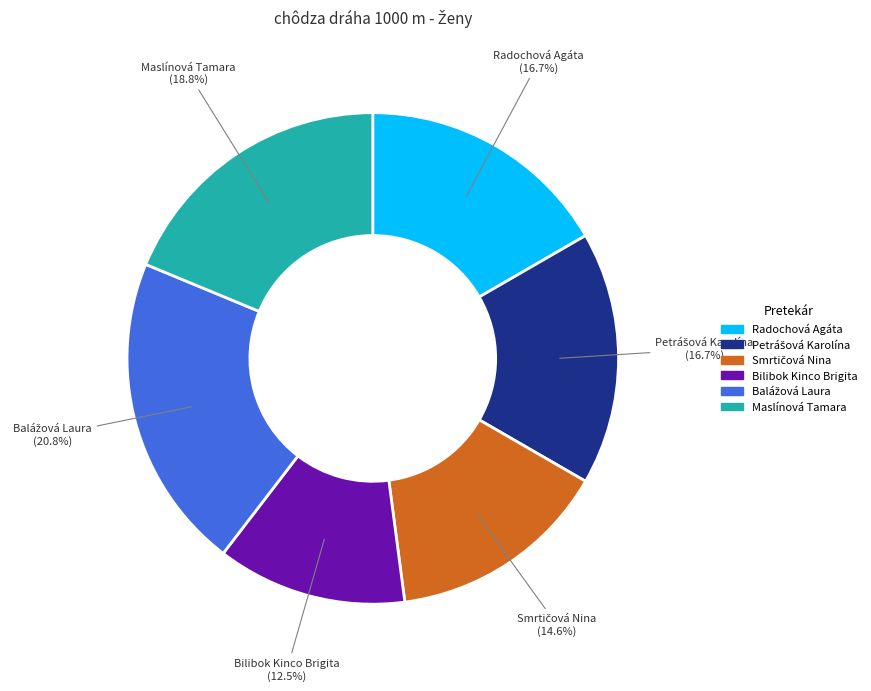

The Maslínová Tamara slice represents 28% of the pie. True or false?

False